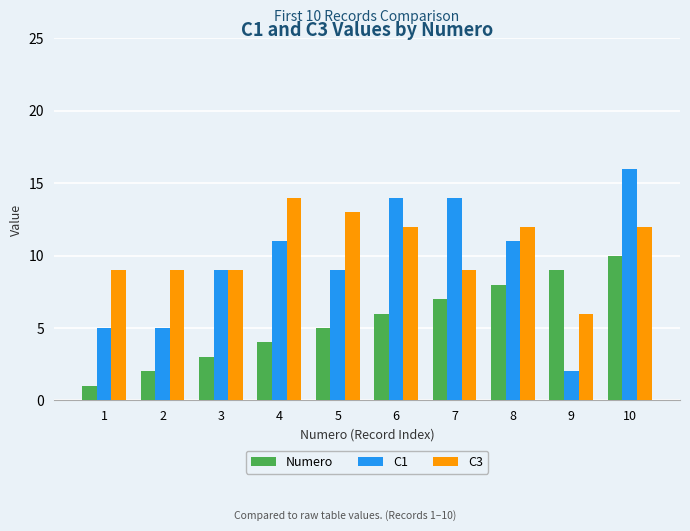

The value of C1 at 6 is 14. True or false?

True